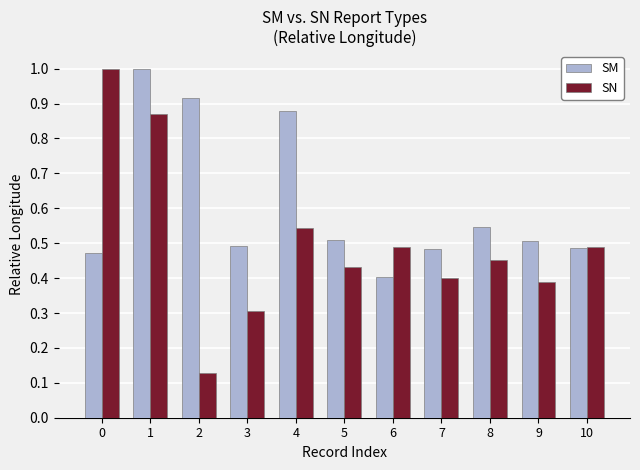

Which series has the largest range (max minus min)?

SN